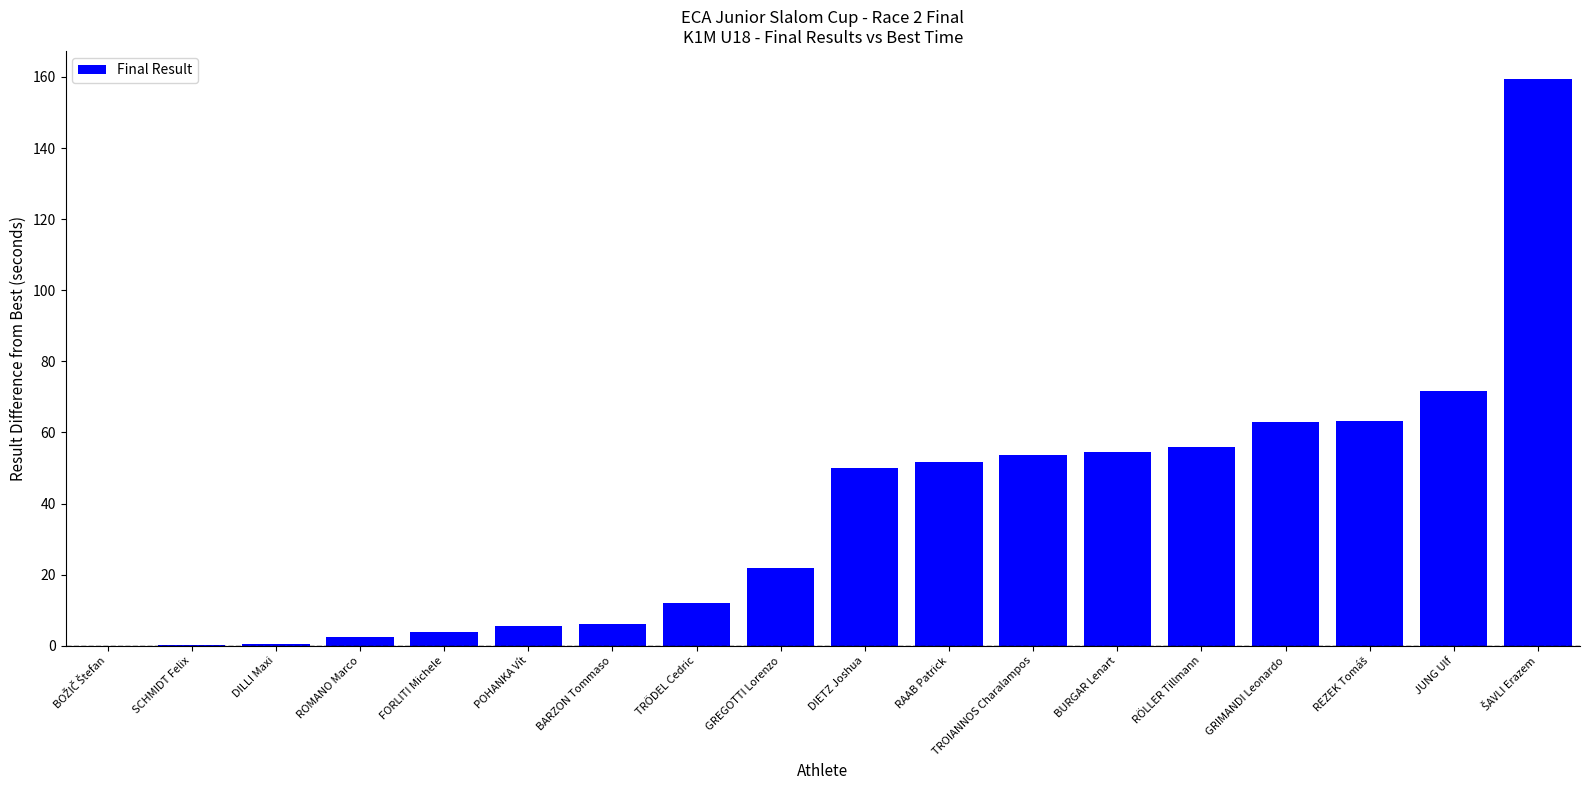

What is the sum of the values at RAAB Patrick and DIETZ Joshua?

101.7